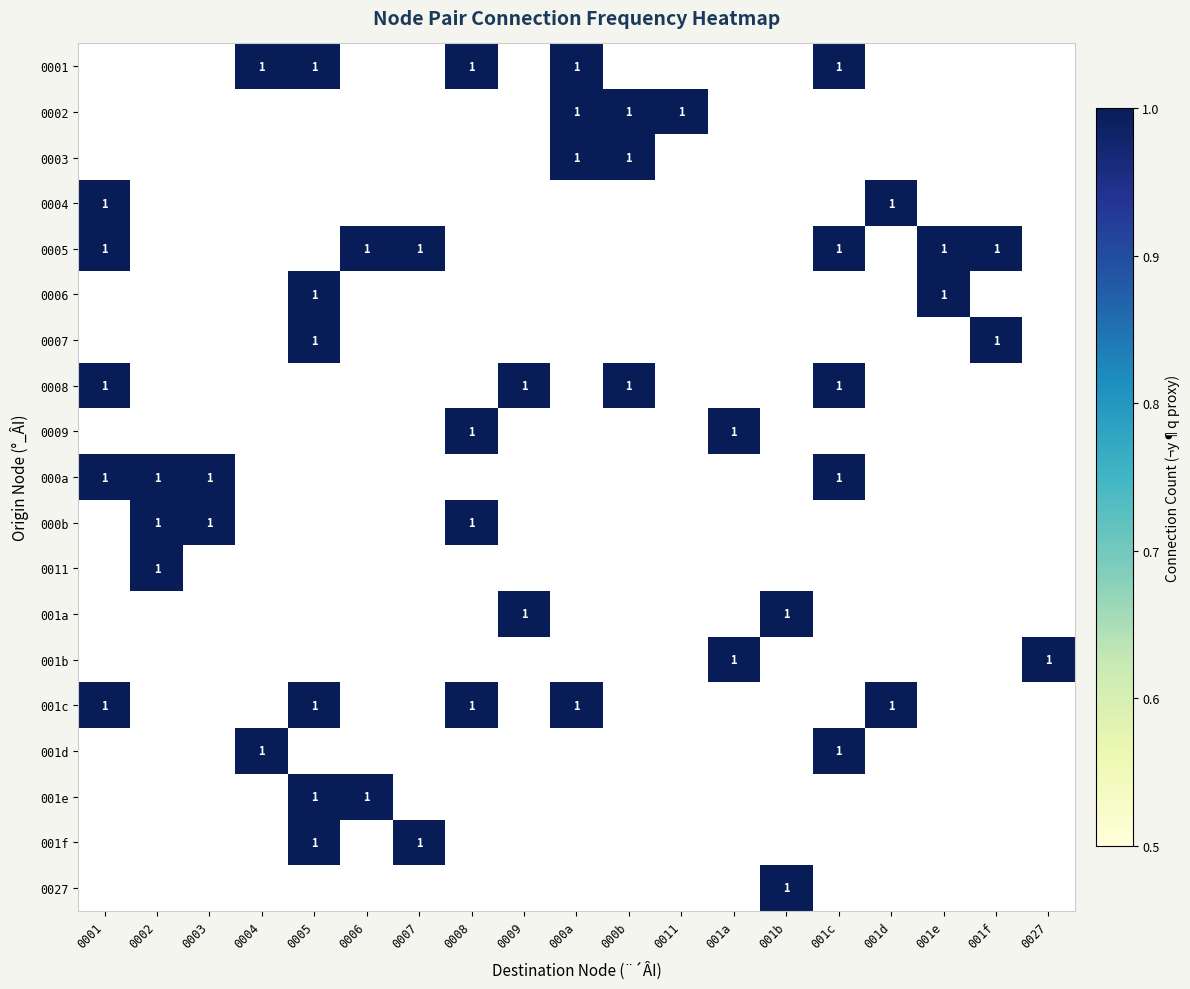

How many distinct data groups are displayed?

19